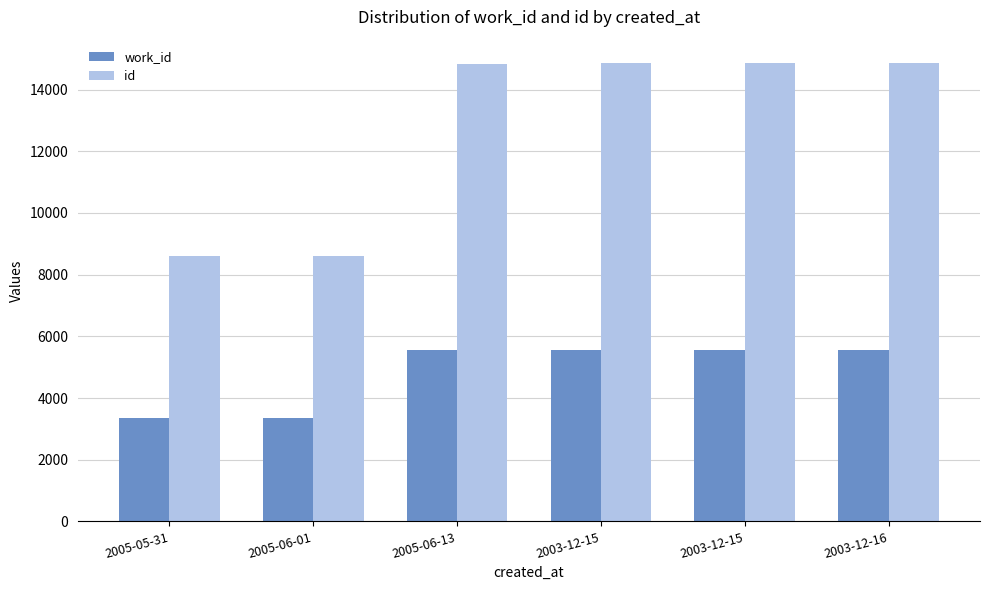

How many categories are shown in the chart?

6